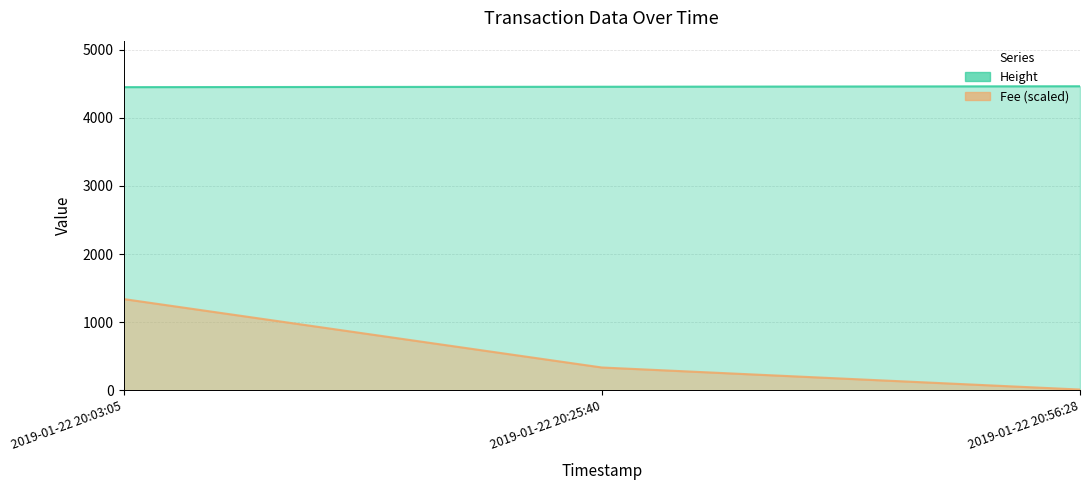

At which category does the chart reach its peak across all series?

2019-01-22 20:56:28